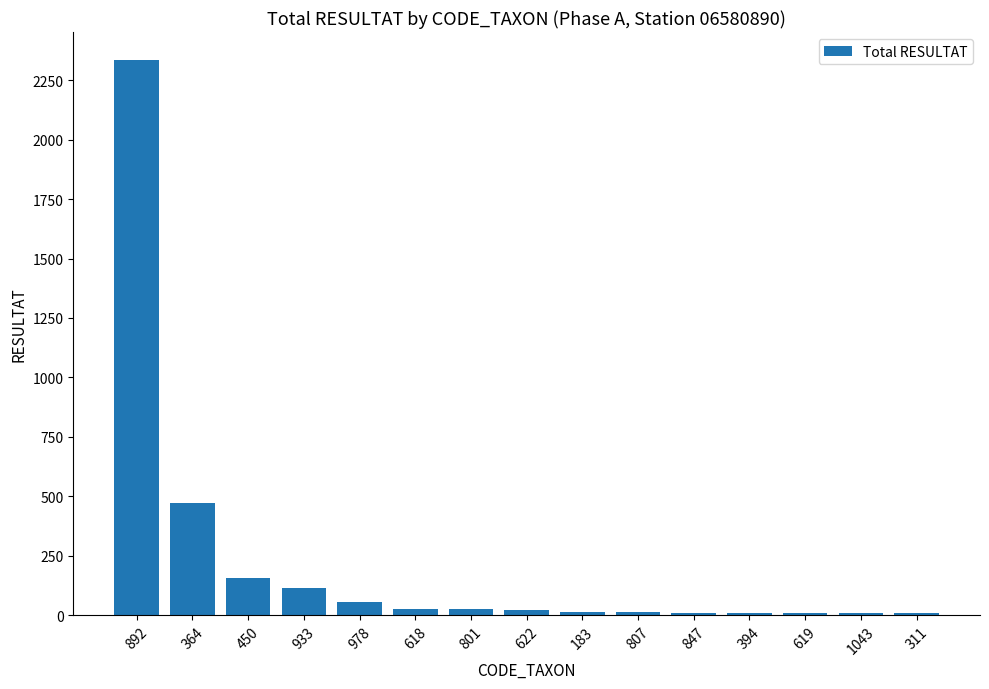

At which label does the data first exceed 21?

892